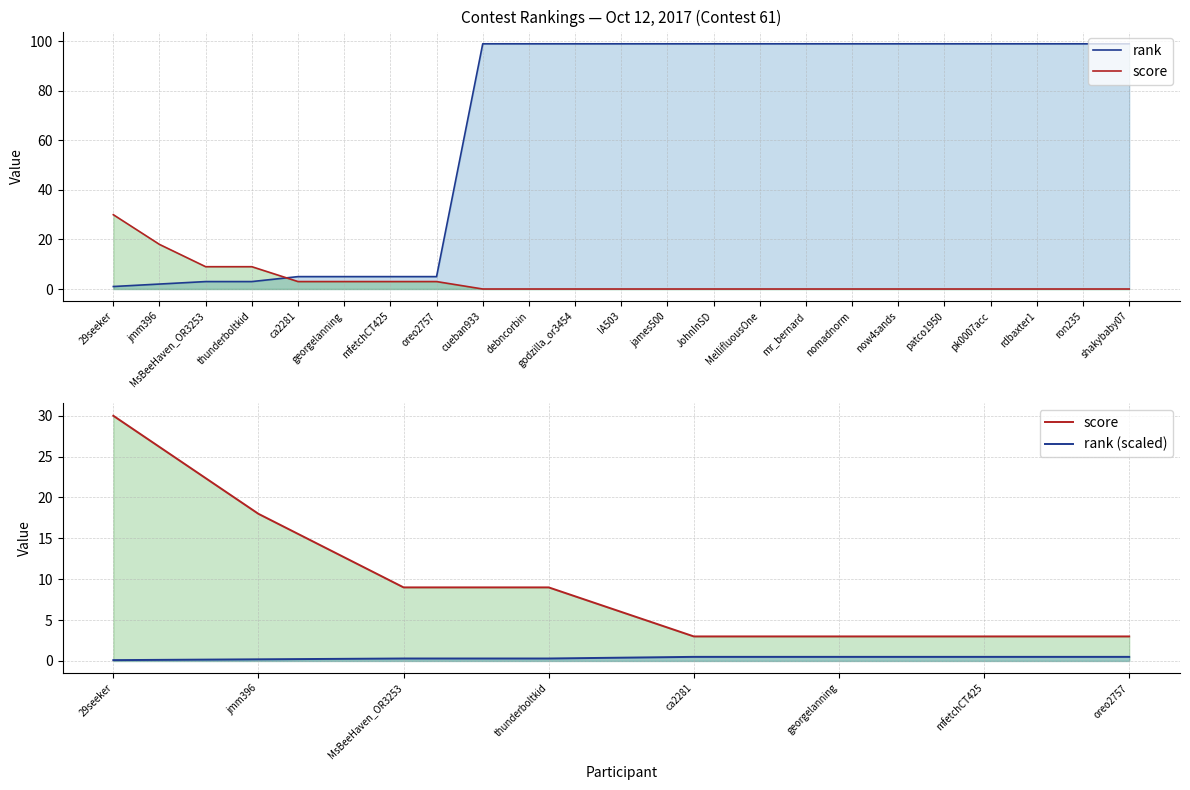

Does the chart have visible grid lines?

Yes